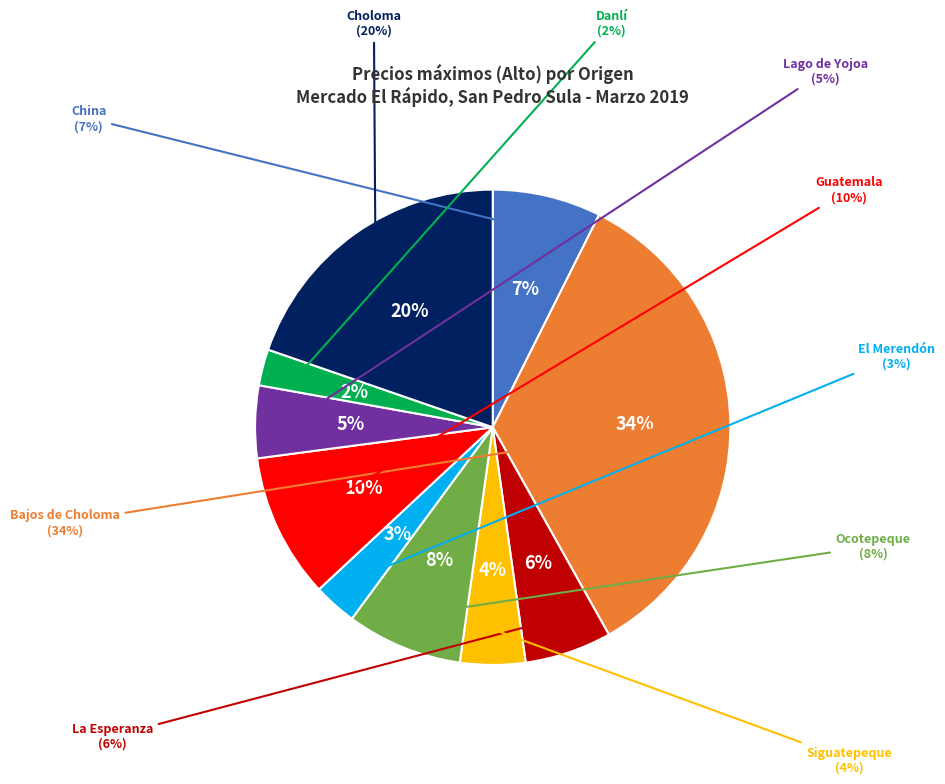

How many segments does this pie chart have?

10